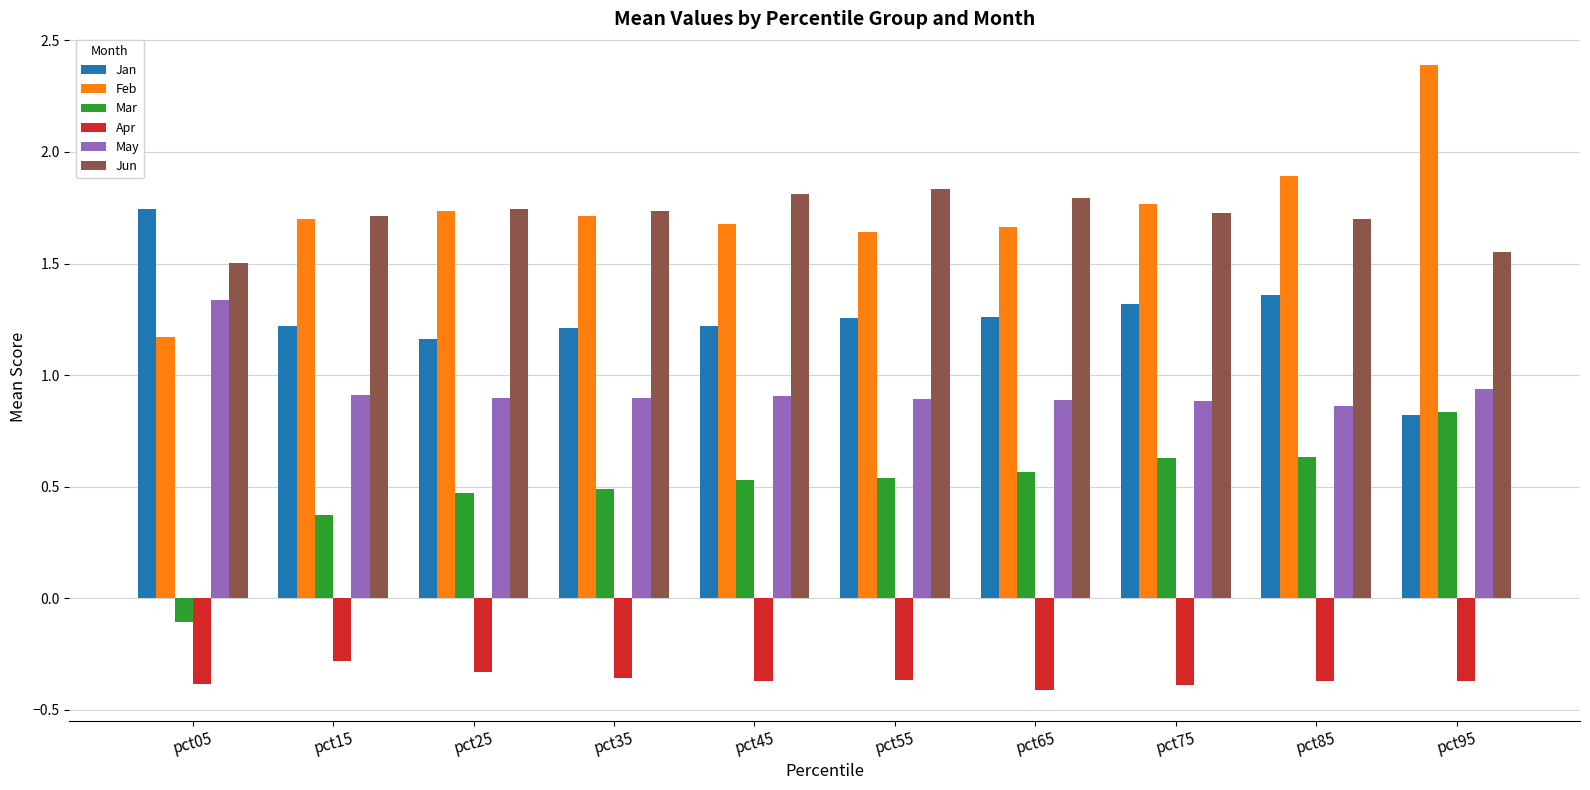

What is the total value across all series at pct35?

5.7